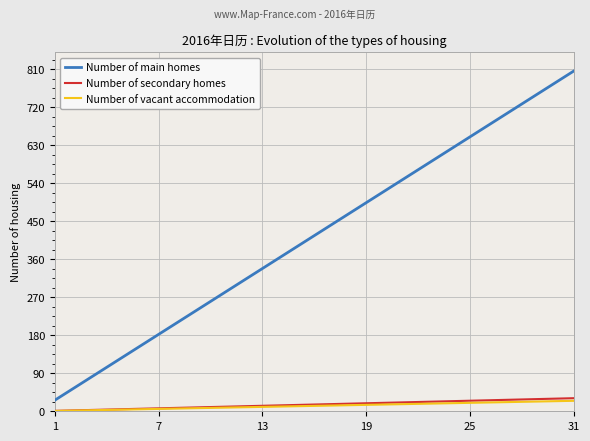

True or false: Number of main homes and Number of vacant accommodation intersect in this chart.

False